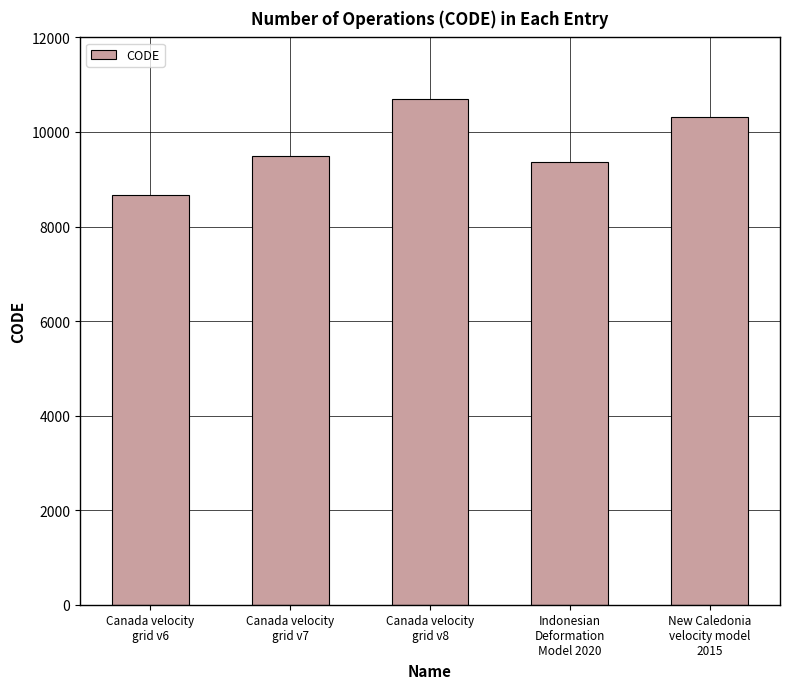

What is the change in value from Canada velocity
grid v6 to Indonesian
Deformation
Model 2020?

+699